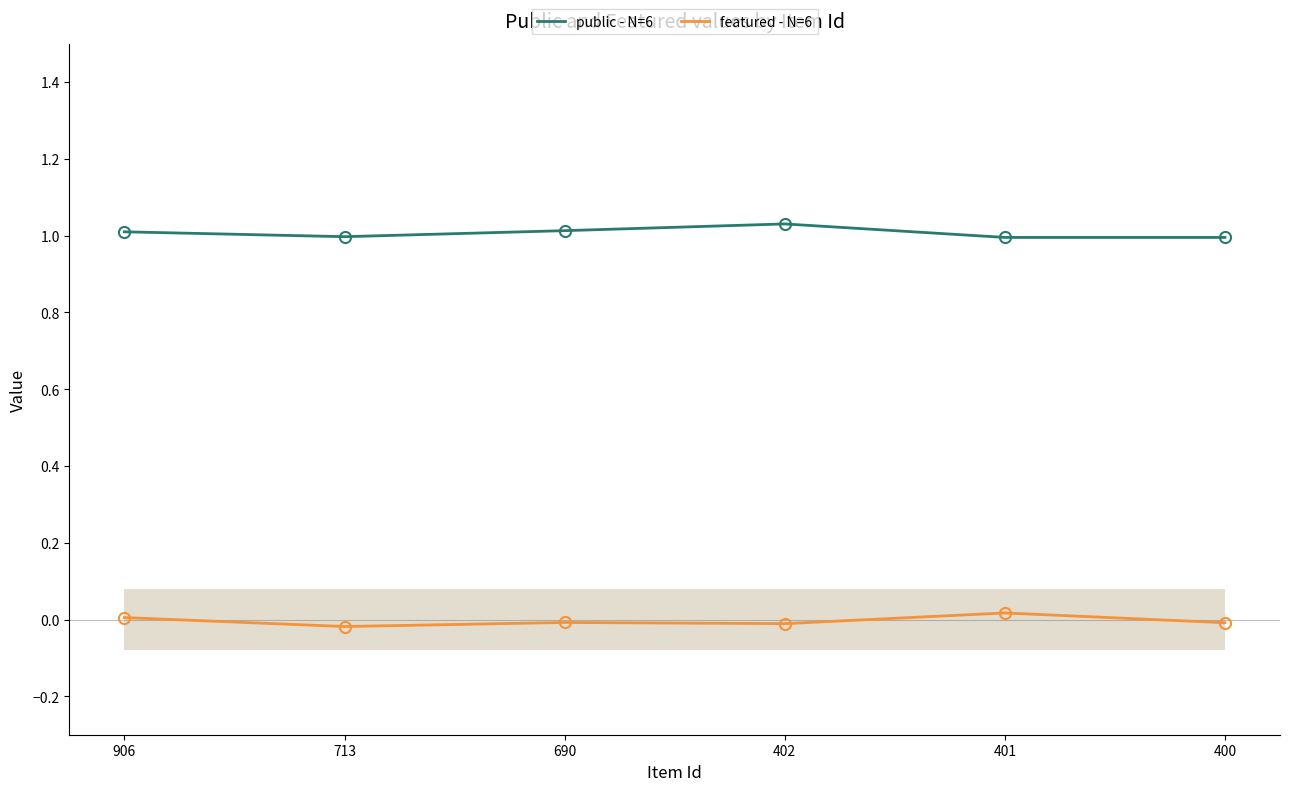

The value of public - N=6 at 400 is 1.4. True or false?

False